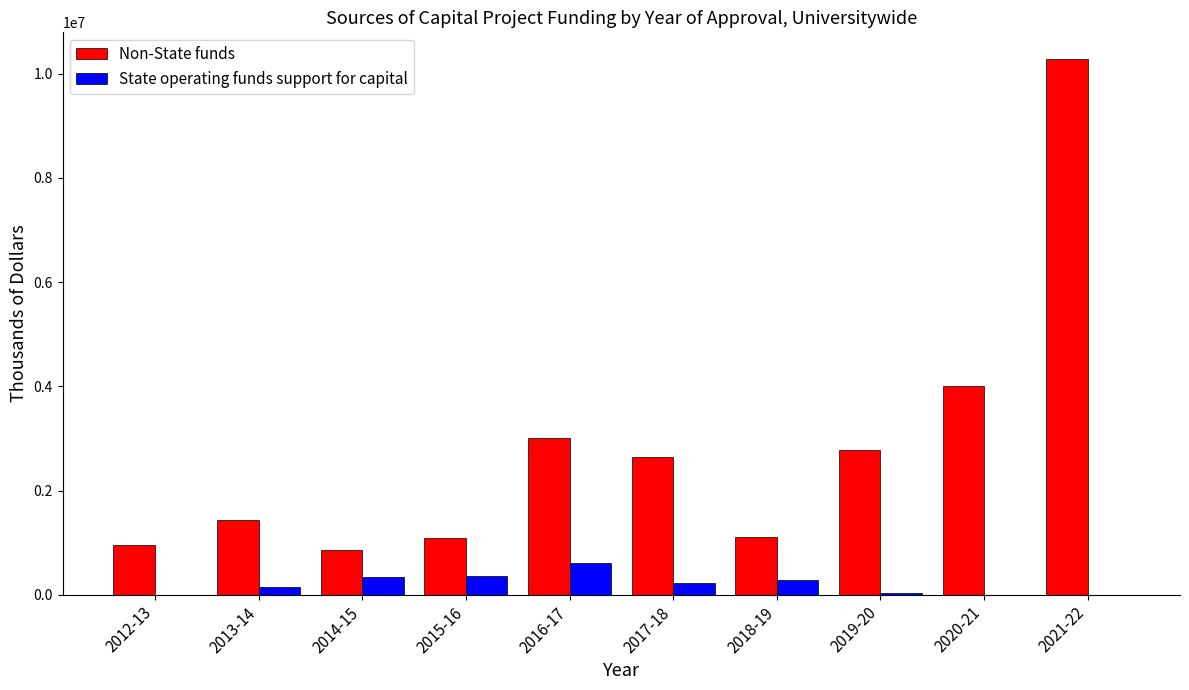

Is the value of Non-State funds at 2019-20 greater than the value of State operating funds support for capital at 2018-19?

Yes